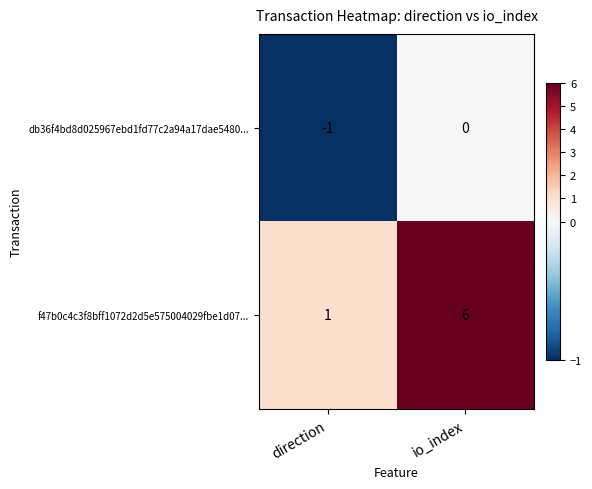

Which series has the largest total across all categories?

f47b0c4c3f8bff1072d2d5e575004029fbe1d07...